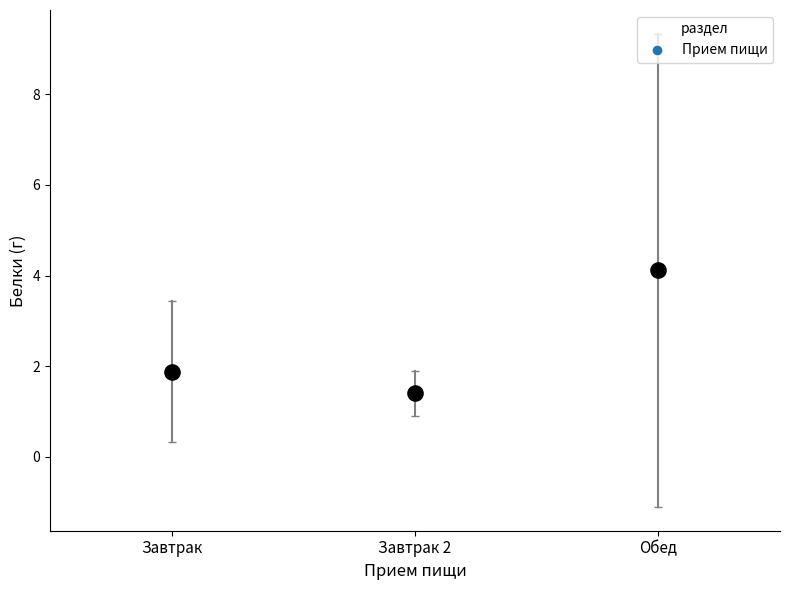

What is the range of Y values (max minus min)?

2.7